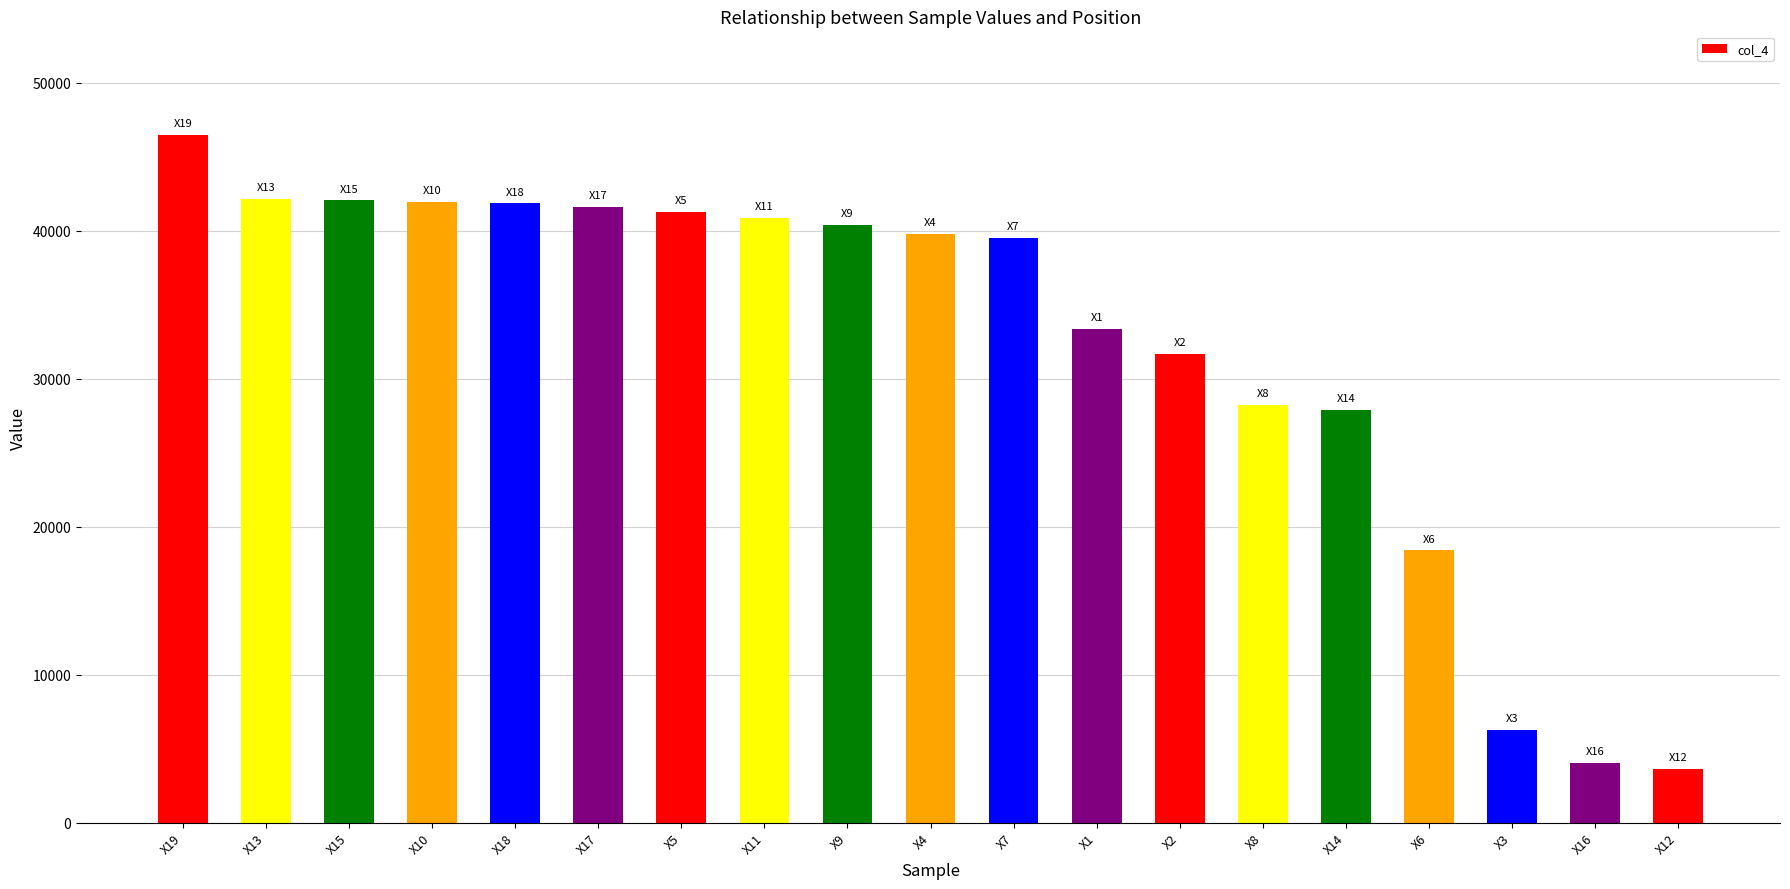

What is the sum of all values?

611535